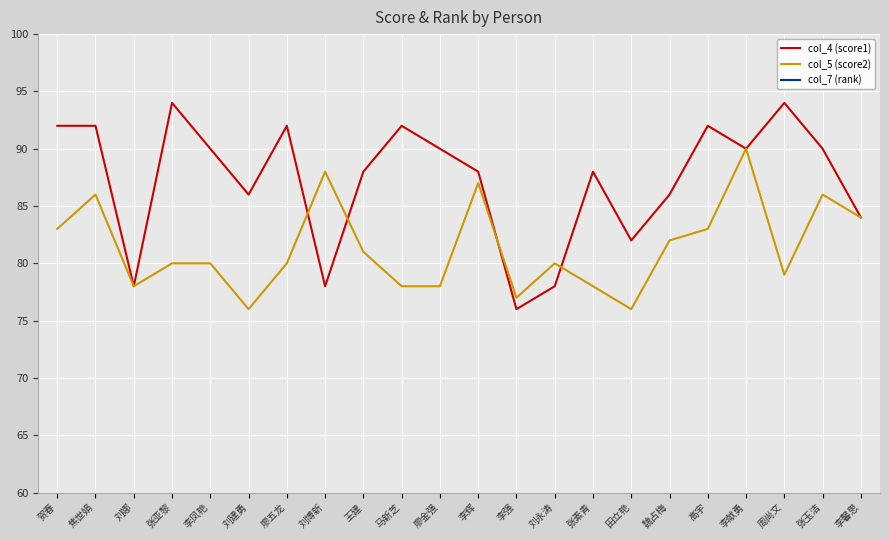

The col_5 (score2) series shows 87 at 李辉. True or false?

True